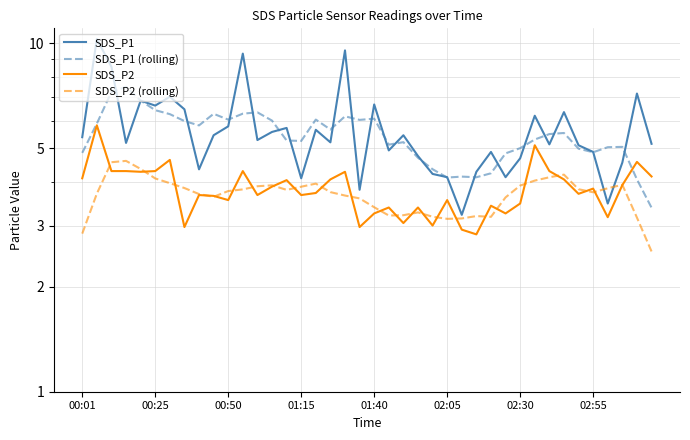

After their last crossing, which series has the higher values: SDS_P1 (rolling) or SDS_P1?

SDS_P1